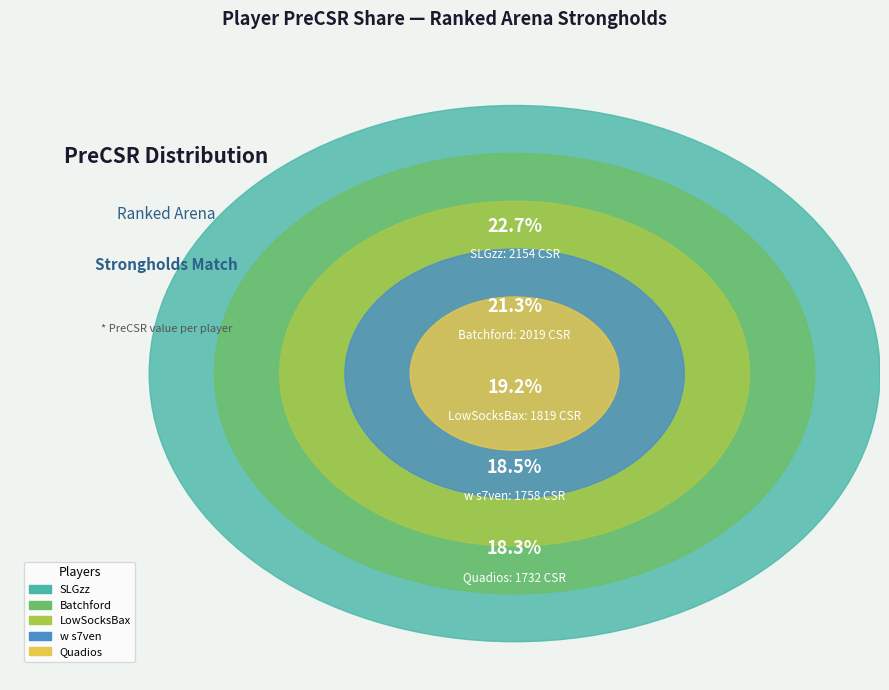

Does Batchford represent more than half of the total?

No